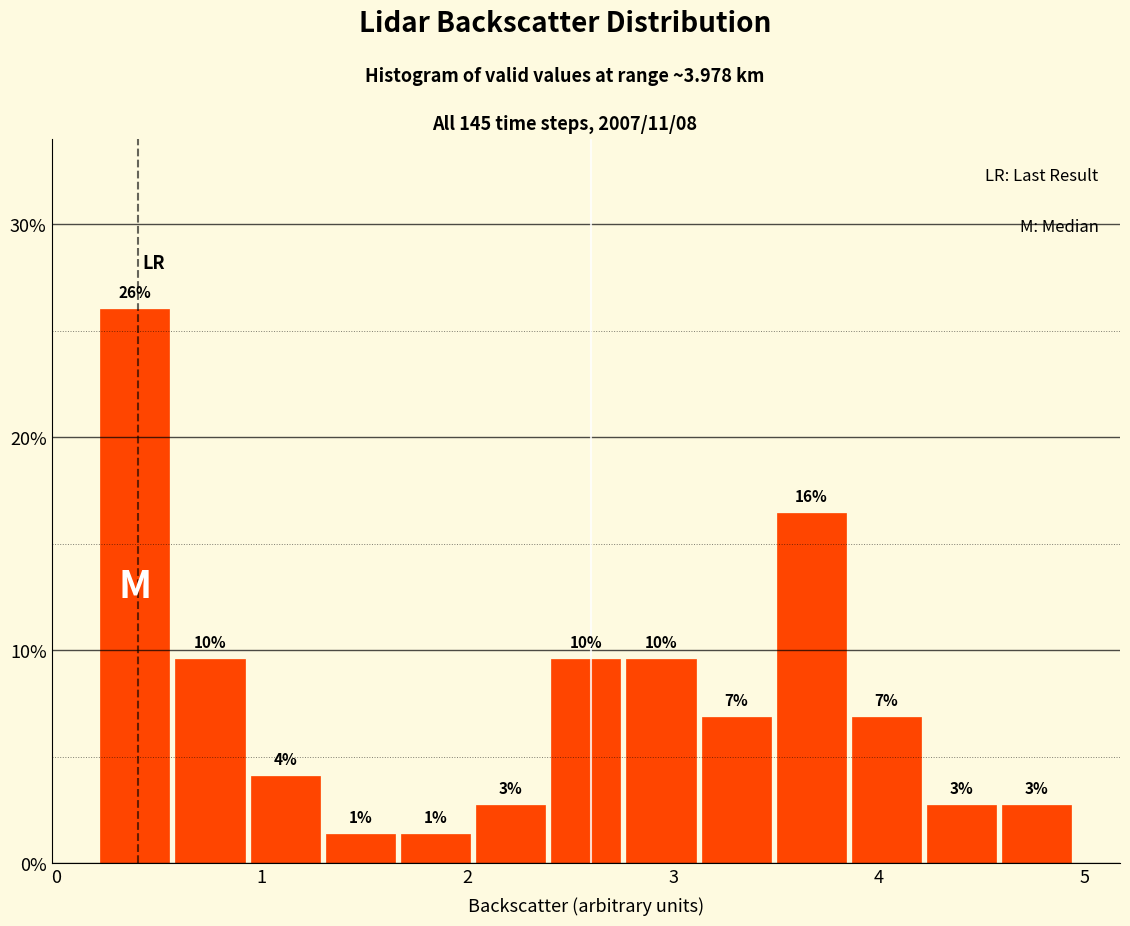

Around what value on the x-axis is the tallest bar? Give the approximate position of its centre, as read against the axis.

0.4